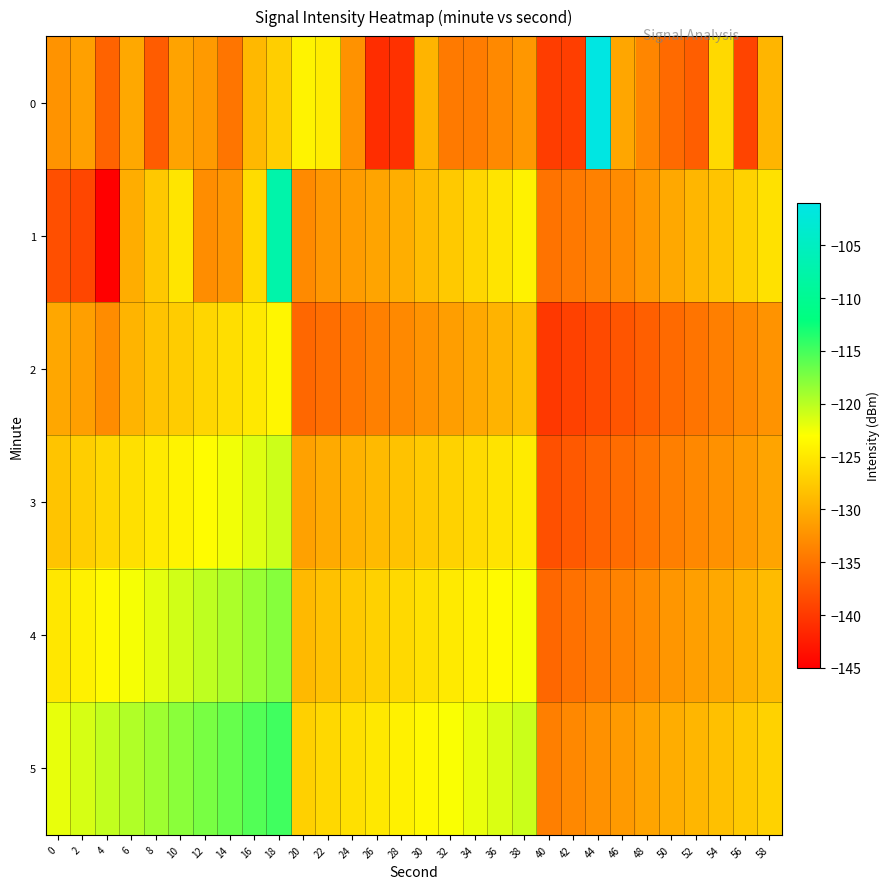

Reading left to right, list all the values displayed in this chart.

0: 0=-132.2	2=-131.1	4=-136.3	6=-130.5	8=-137.0	10=-130.9	12=-131.6	14=-134.8	16=-129.0	18=-127.2	20=-124.0	22=-124.6	24=-132.3	26=-141.0	28=-140.7	30=-129.4	32=-134.4	34=-134.2	36=-133.1	38=-131.9	40=-139.6	42=-139.5	44=-101.4	46=-130.6	48=-133.4	50=-135.8	52=-136.8	54=-126.2	56=-139.0	58=-129.4
1: 0=-138.1	2=-138.8	4=-145.5	6=-130.0	8=-127.7	10=-125.2	12=-132.7	14=-132.1	16=-125.9	18=-107.4	20=-133.0	22=-132.0	24=-131.5	26=-130.8	28=-129.9	30=-128.7	32=-127.6	34=-126.5	36=-125.3	38=-124.1	40=-135.0	42=-134.5	44=-133.8	46=-132.9	48=-131.7	50=-130.4	52=-129.2	54=-128.0	56=-126.8	58=-125.5
2: 0=-130.5	2=-131.2	4=-132.8	6=-129.4	8=-128.1	10=-127.3	12=-126.5	14=-125.8	16=-124.9	18=-123.7	20=-136.0	22=-135.4	24=-134.7	26=-133.9	28=-133.1	30=-132.2	32=-131.3	34=-130.4	36=-129.5	38=-128.6	40=-140.1	42=-139.3	44=-138.5	46=-137.6	48=-136.7	50=-135.8	52=-134.9	54=-134.0	56=-133.1	58=-132.2
3: 0=-128.0	2=-127.2	4=-126.4	6=-125.6	8=-124.8	10=-124.0	12=-123.2	14=-122.4	16=-121.6	18=-120.8	20=-131.0	22=-130.3	24=-129.6	26=-128.9	28=-128.2	30=-127.5	32=-126.8	34=-126.1	36=-125.4	38=-124.7	40=-138.0	42=-137.2	44=-136.4	46=-135.6	48=-134.8	50=-134.0	52=-133.2	54=-132.4	56=-131.6	58=-130.8
4: 0=-125.0	2=-124.2	4=-123.4	6=-122.6	8=-121.8	10=-121.0	12=-120.2	14=-119.4	16=-118.6	18=-117.8	20=-129.0	22=-128.3	24=-127.6	26=-126.9	28=-126.2	30=-125.5	32=-124.8	34=-124.1	36=-123.4	38=-122.7	40=-136.0	42=-135.2	44=-134.4	46=-133.6	48=-132.8	50=-132.0	52=-131.2	54=-130.4	56=-129.6	58=-128.8
5: 0=-122.0	2=-121.2	4=-120.4	6=-119.6	8=-118.8	10=-118.0	12=-117.2	14=-116.4	16=-115.6	18=-114.8	20=-127.0	22=-126.3	24=-125.6	26=-124.9	28=-124.2	30=-123.5	32=-122.8	34=-122.1	36=-121.4	38=-120.7	40=-134.0	42=-133.2	44=-132.4	46=-131.6	48=-130.8	50=-130.0	52=-129.2	54=-128.4	56=-127.6	58=-126.8